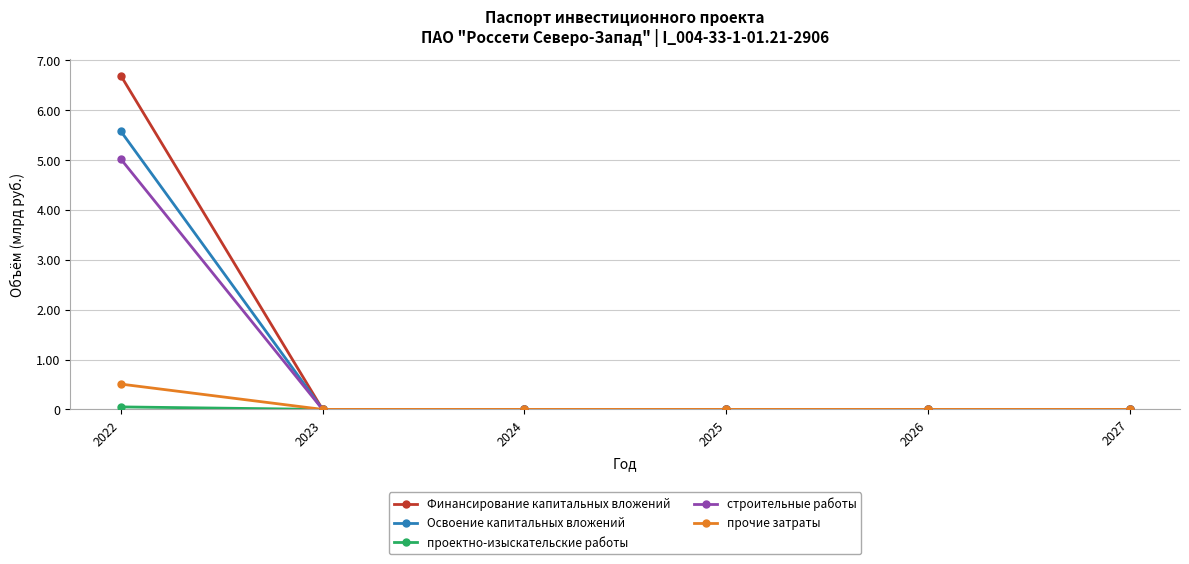

What is the difference between the maximum and minimum values in the прочие затраты series?

0.5